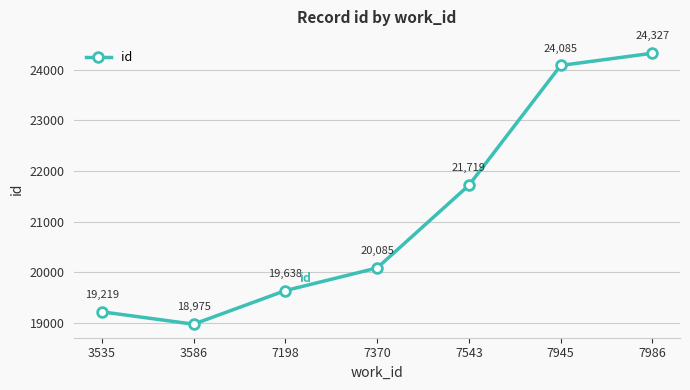

List the labels in order of value, largest first.

7986, 7945, 7543, 7370, 7198, 3535, 3586